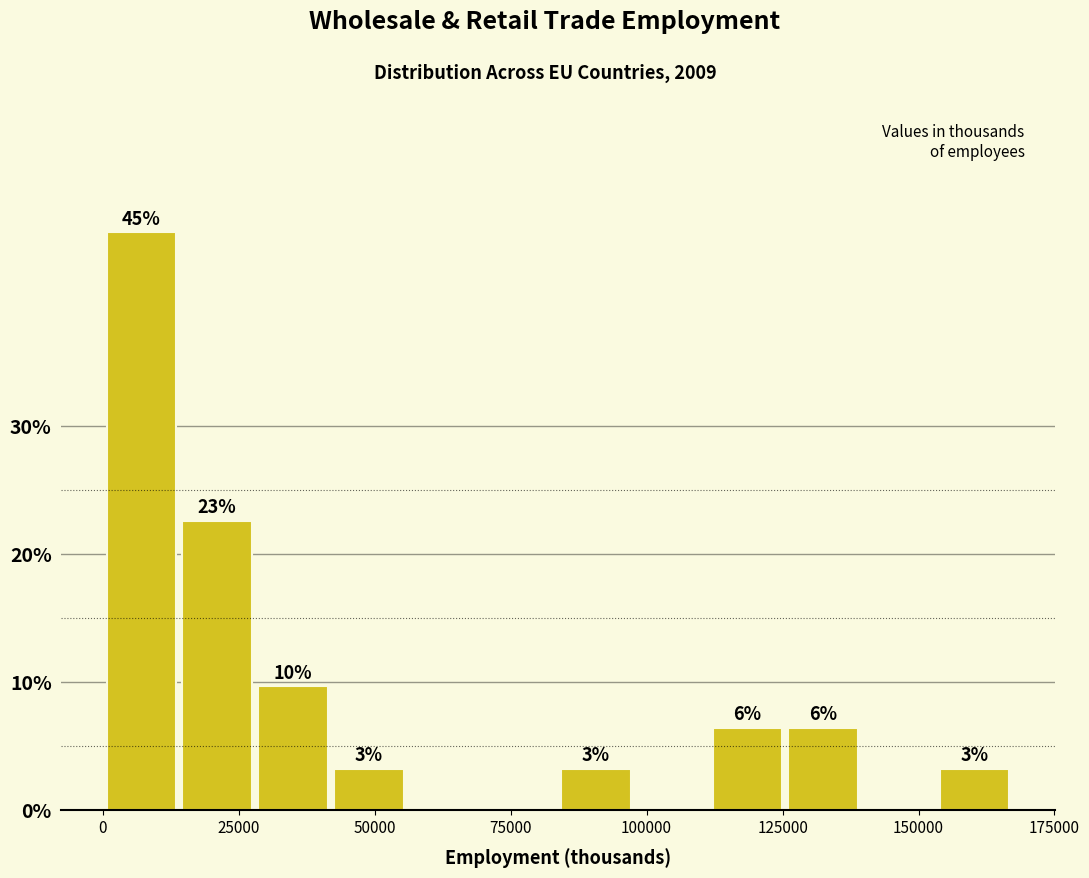

Around what value on the x-axis is the tallest bar? Give the approximate position of its centre, as read against the axis.

5000